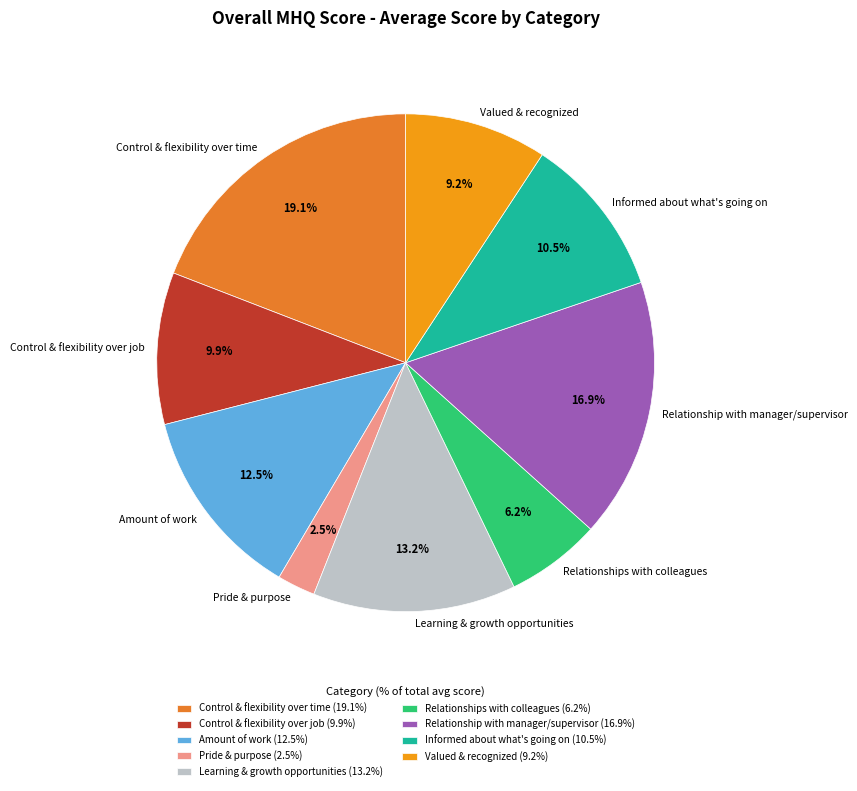

What is the ratio of the value at Informed about what's going on to the value at Valued & recognized?

1.1